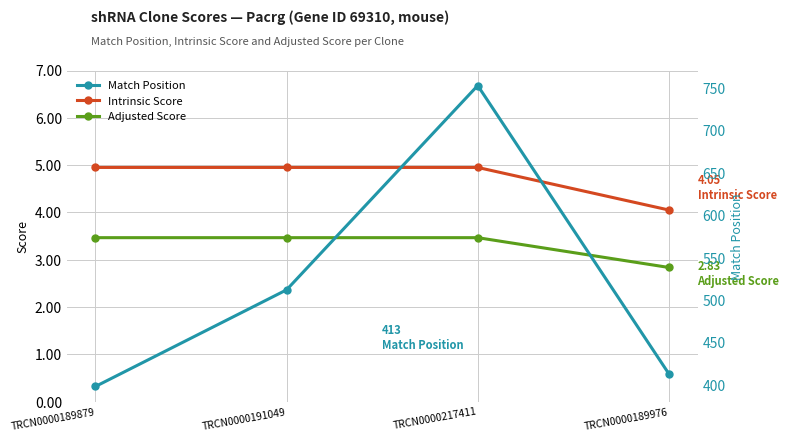

True or false: Adjusted Score and Match Position intersect in this chart.

False